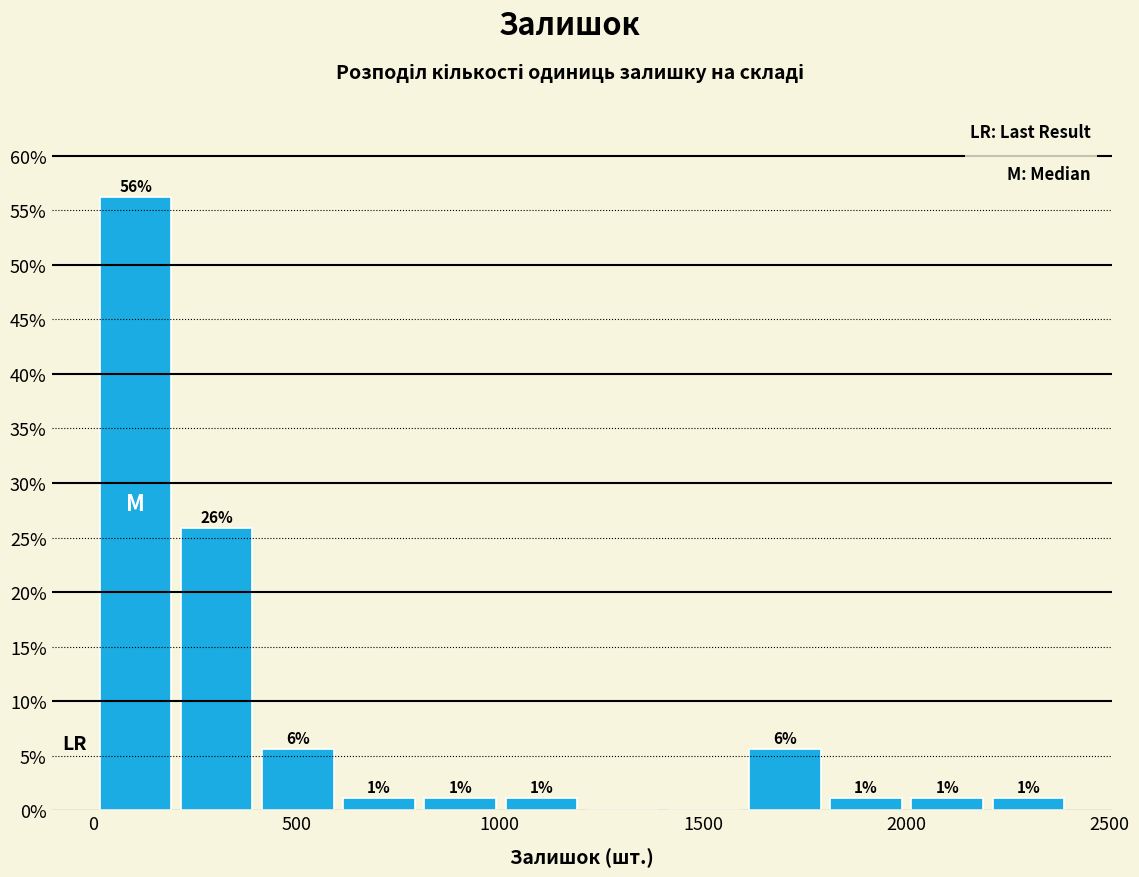

Read against the x-axis, roughly where is the centre of the tallest bar?

100